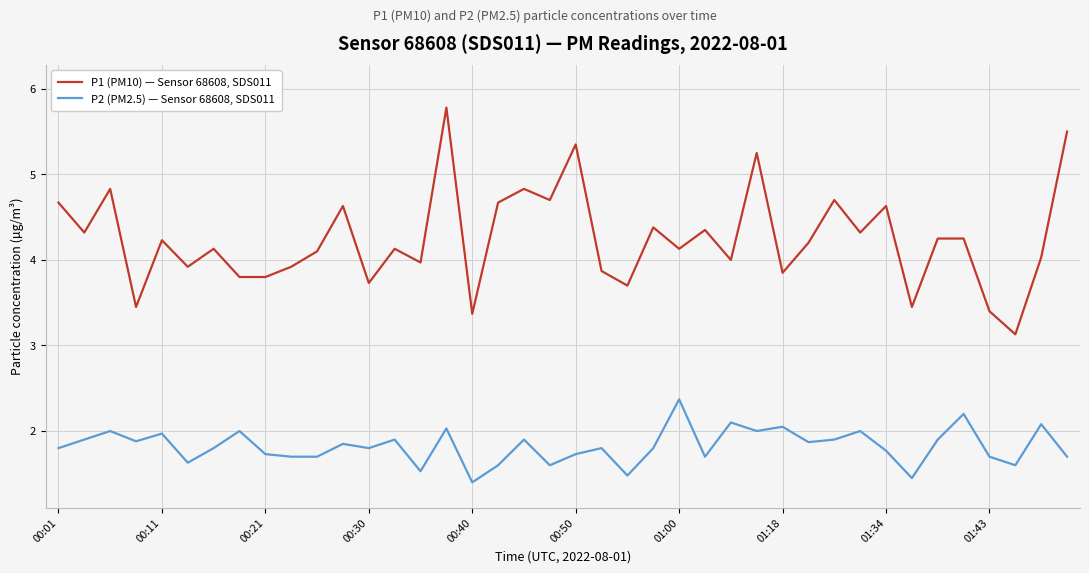

Which series has the largest total across all categories?

P1 (PM10) — Sensor 68608, SDS011